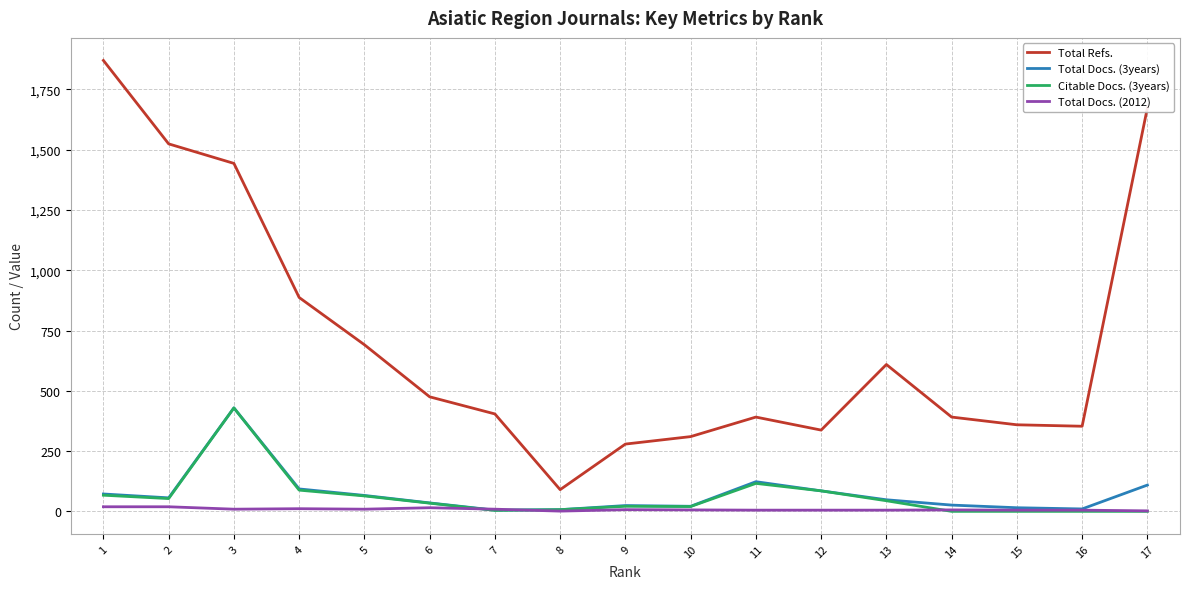

How many interior local valleys does the Total Refs. series have?

3